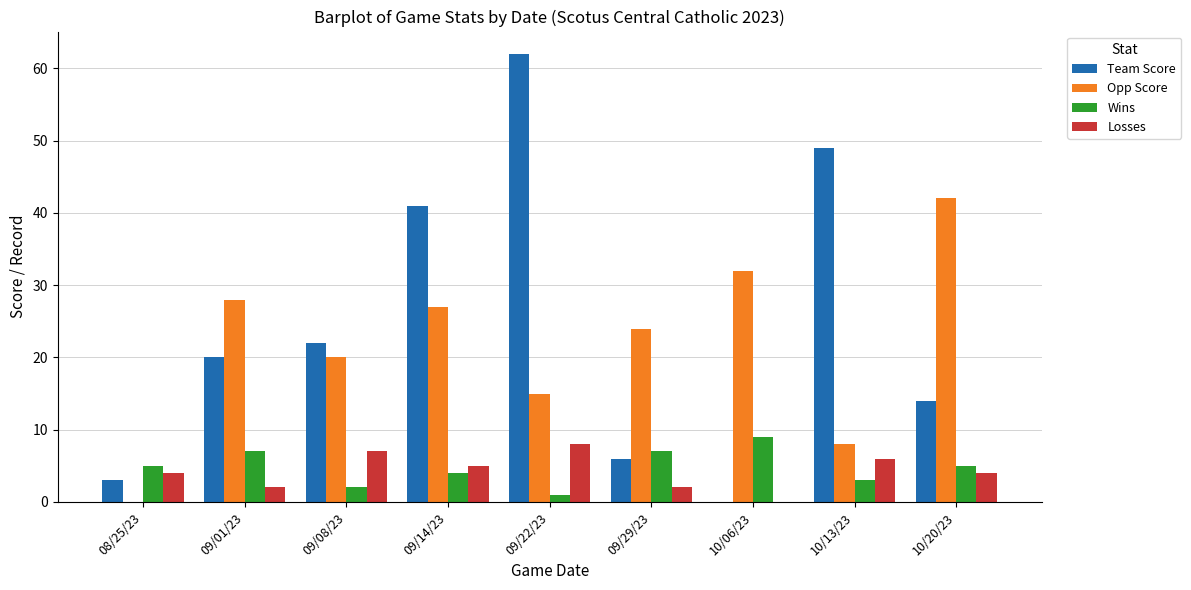

The value of Team Score at 09/08/23 is 8. True or false?

False